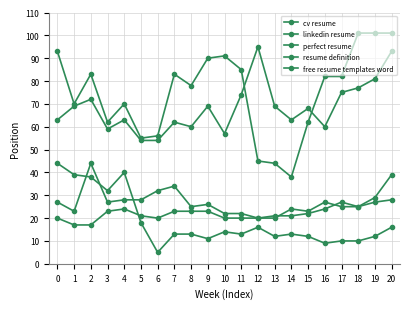

Is this an area chart (filled region under the line)?

No